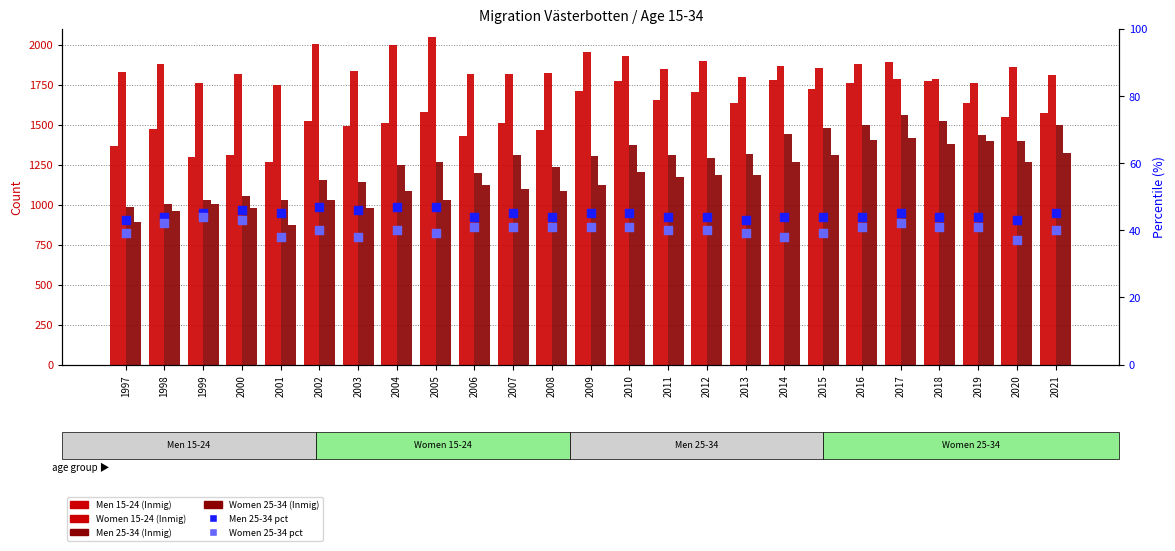

At which category is the sum across all series the highest?

2017